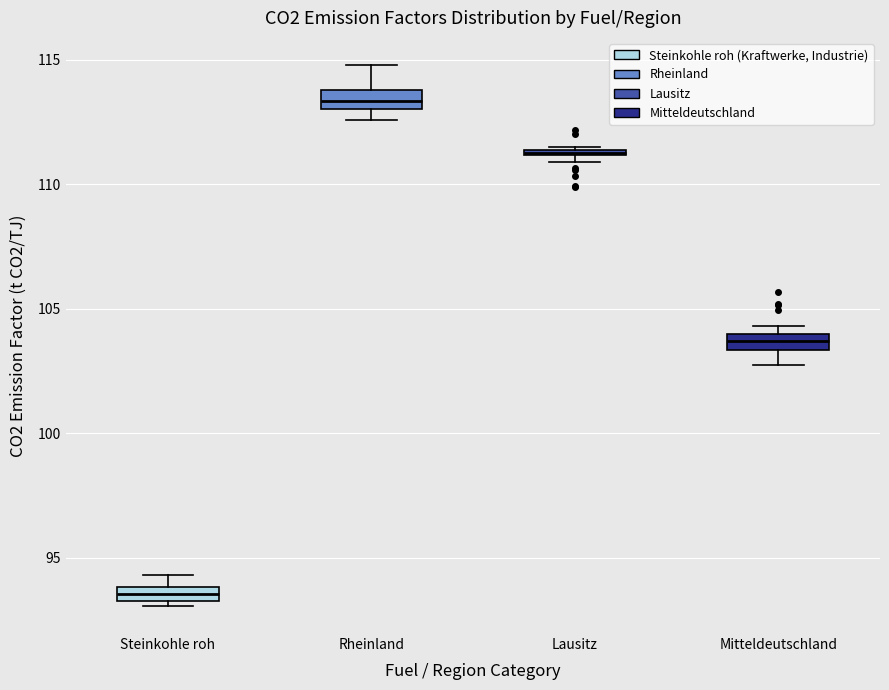

Where is the lower edge of the box for Lausitz on the y-axis? The values are not printed on the chart, so give them approximately, as read against the axis.

111.0